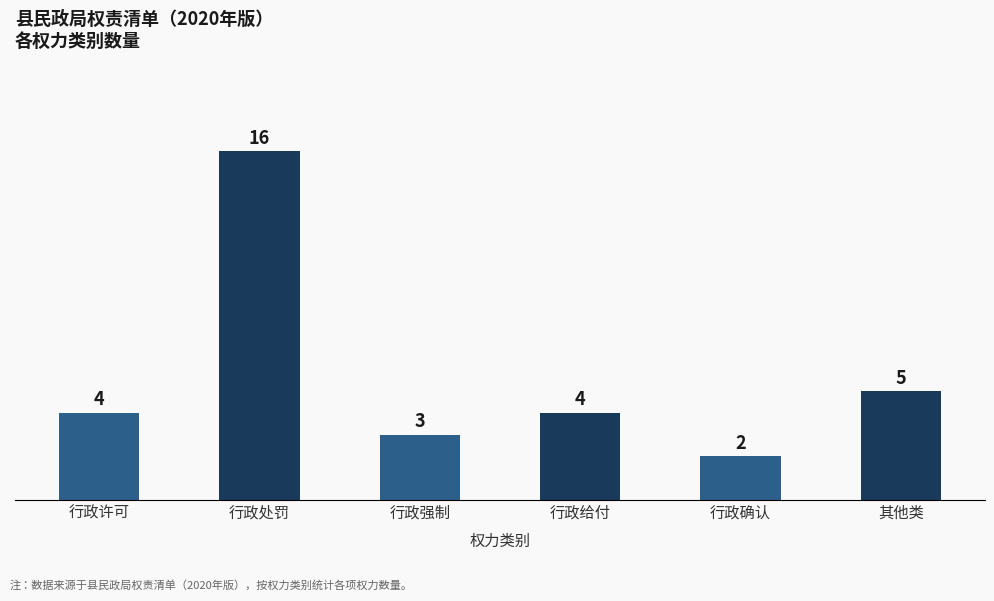

Reading right to left, extract all data points from this chart.

其他类=5	行政确认=2	行政给付=4	行政强制=3	行政处罚=16	行政许可=4